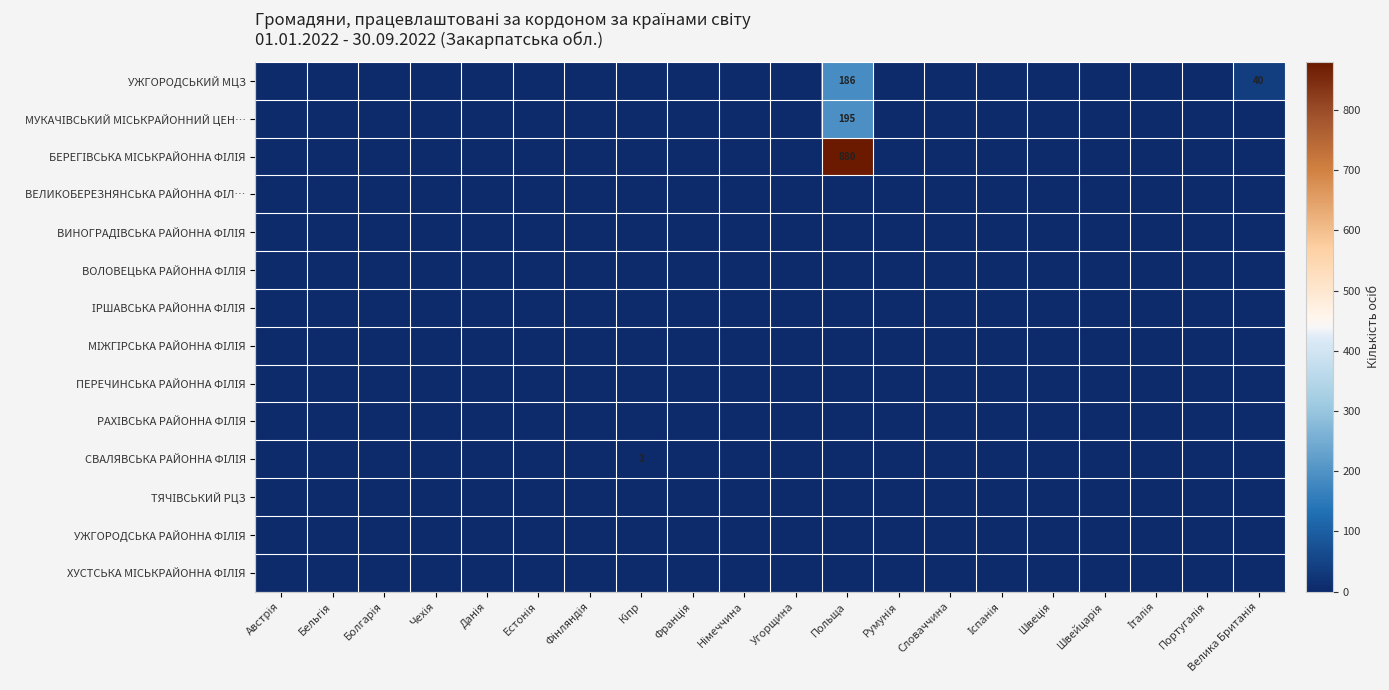

Between Угорщина and Естонія, which is larger?

Угорщина